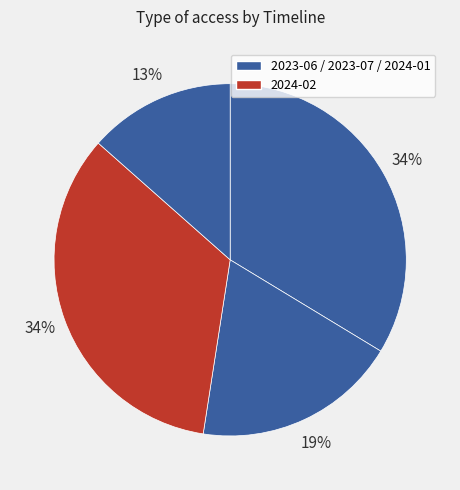

To the nearest percent, what is the average slice percentage?

25%